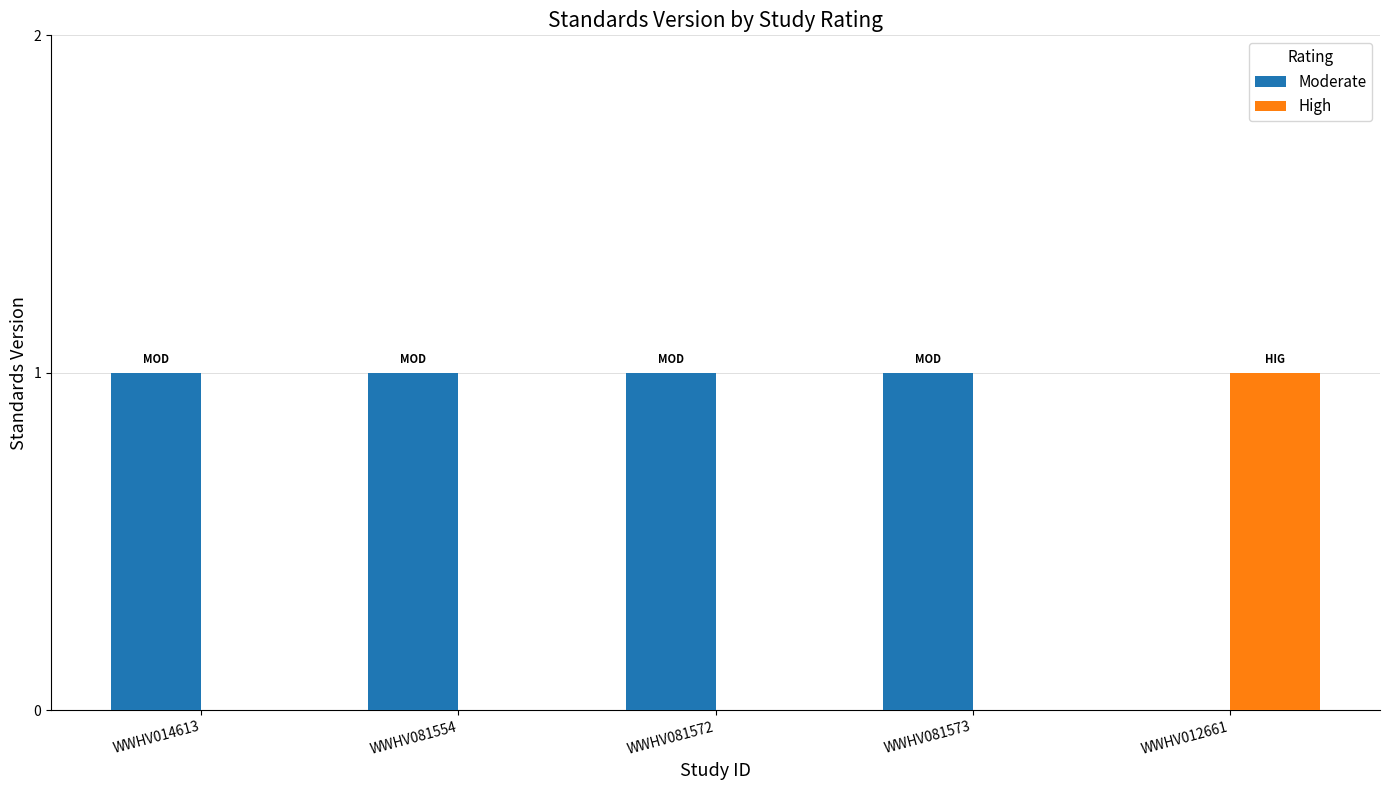

The value of High at WWHV014613 is 0. True or false?

True